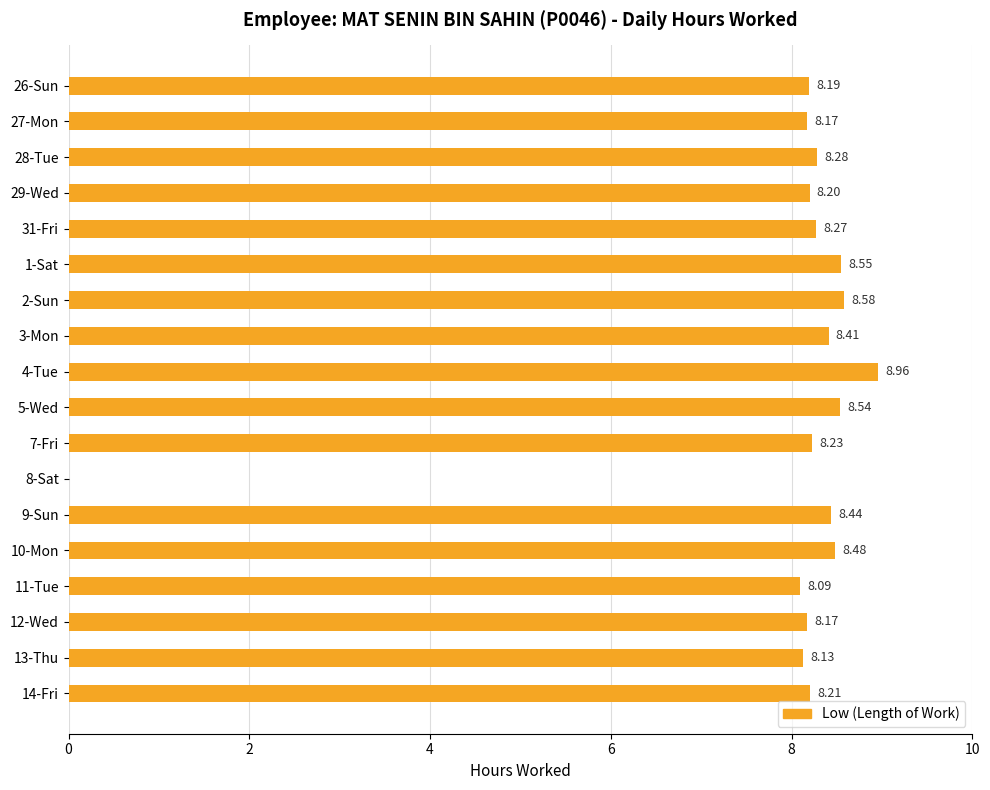

What is the sum of all values?

141.9